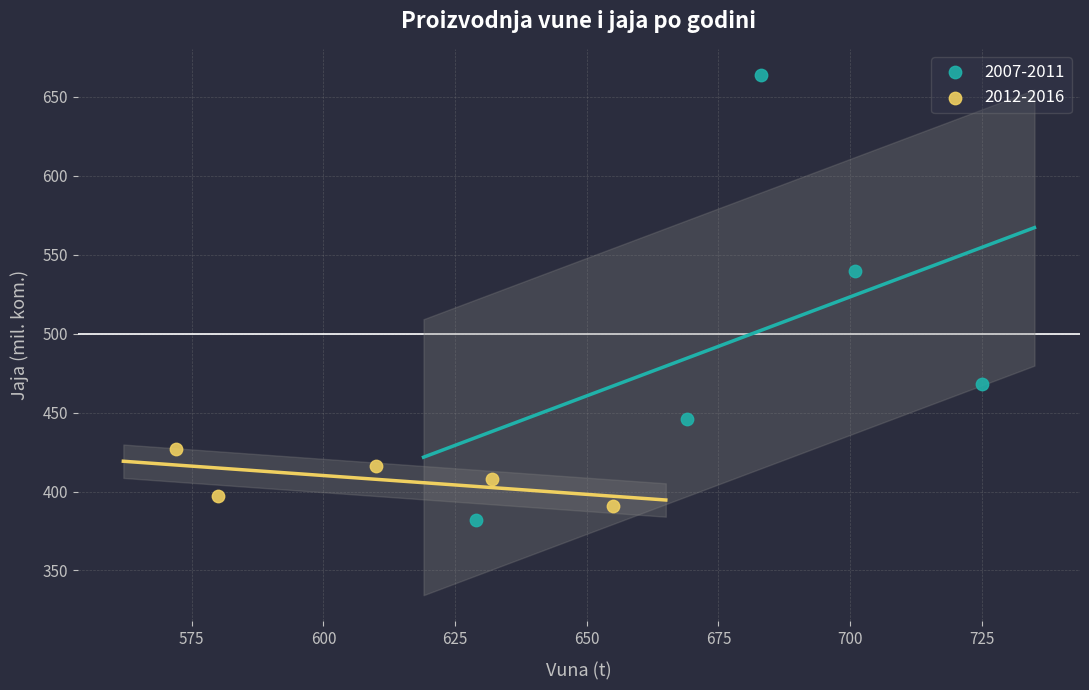

Which series contains the highest Y value?

2007-2011